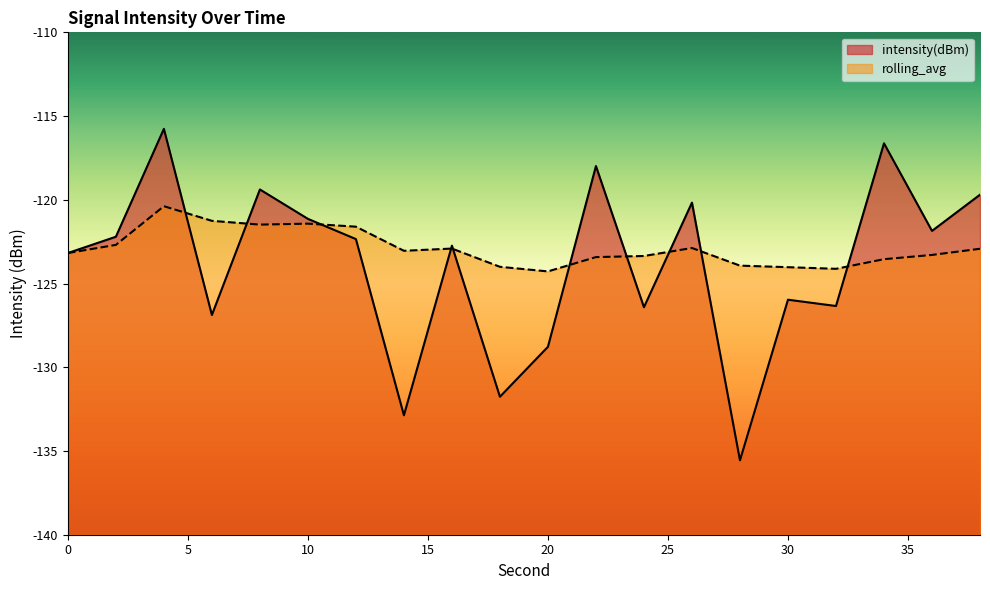

Does the chart have visible grid lines?

No